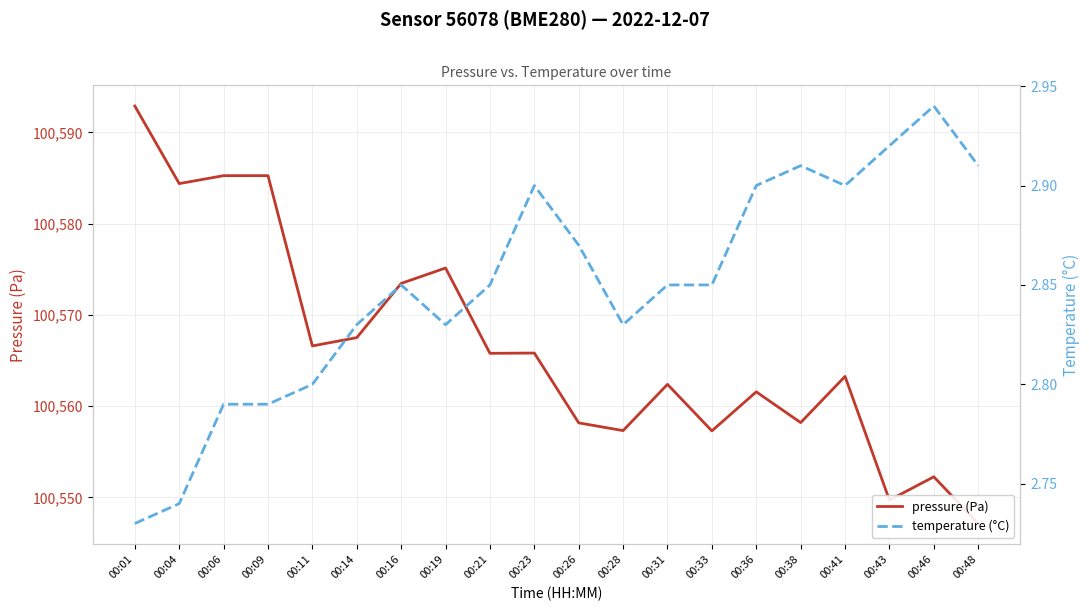

In temperature (°C), how many points are higher than both neighbors (excluding endpoints)?

4